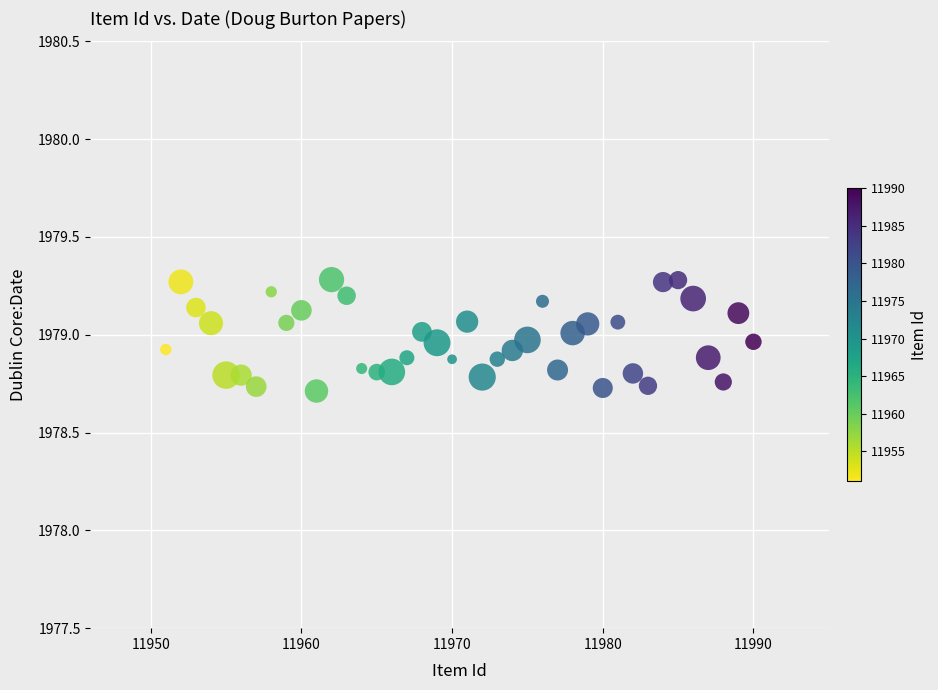

What is the range of X values (max minus min)?

39.0